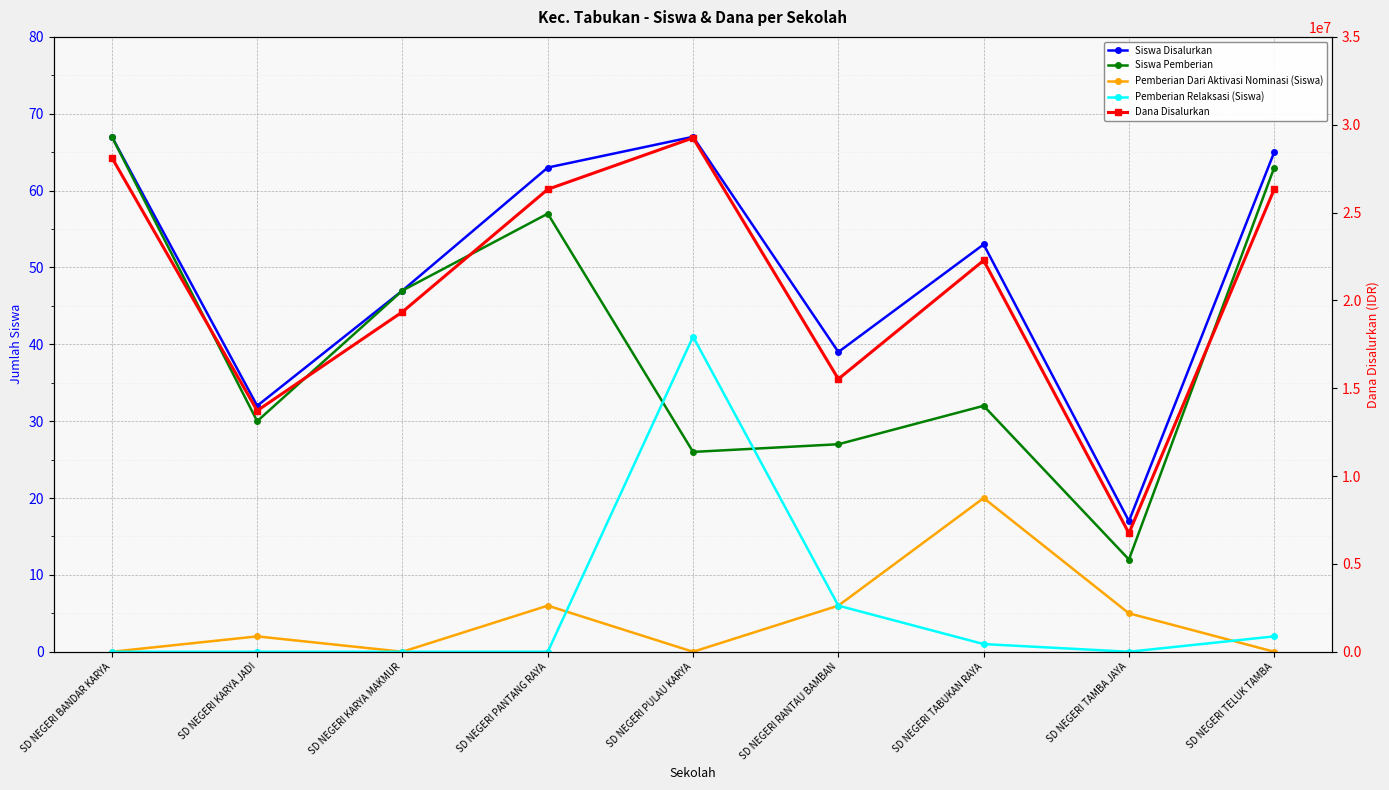

List the labels in order of Siswa Disalurkan value, smallest first.

SD NEGERI TAMBA JAYA, SD NEGERI KARYA JADI, SD NEGERI RANTAU BAMBAN, SD NEGERI KARYA MAKMUR, SD NEGERI TABUKAN RAYA, SD NEGERI PANTANG RAYA, SD NEGERI TELUK TAMBA, SD NEGERI BANDAR KARYA, SD NEGERI PULAU KARYA